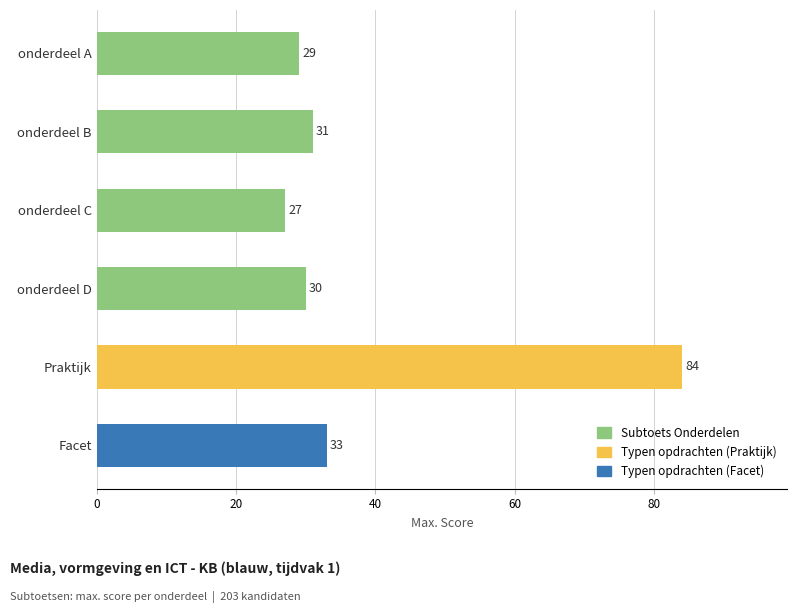

What is the approximate value at onderdeel D, to the nearest 10?

30